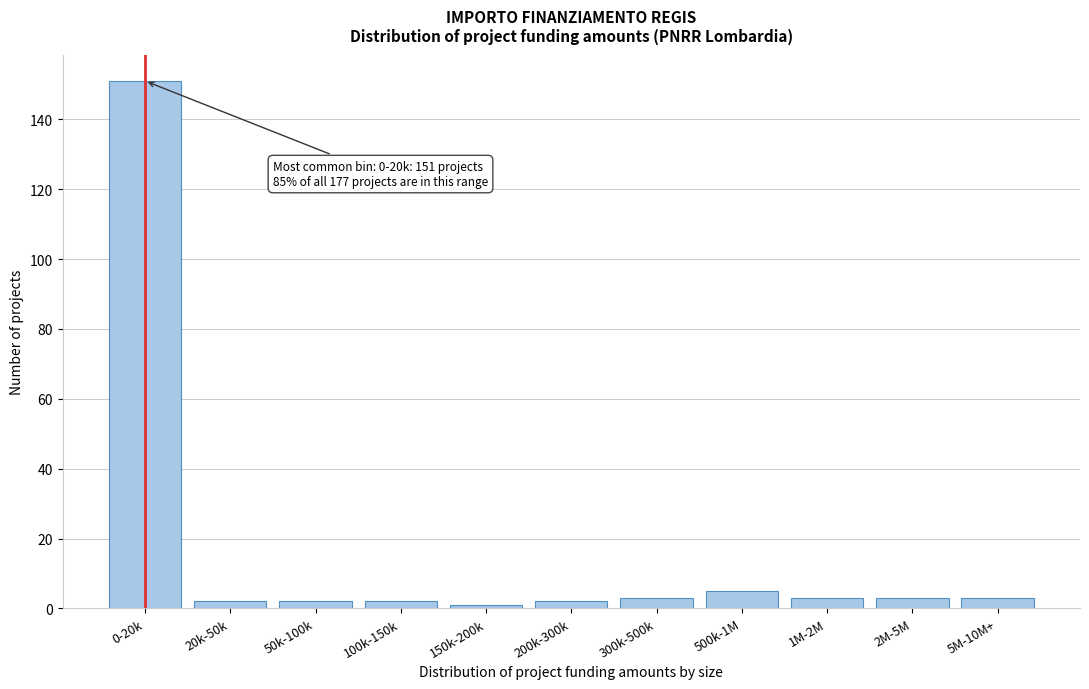

Reading left to right, extract all data points from this chart.

151	2	2	2	1	2	3	5	3	3	3